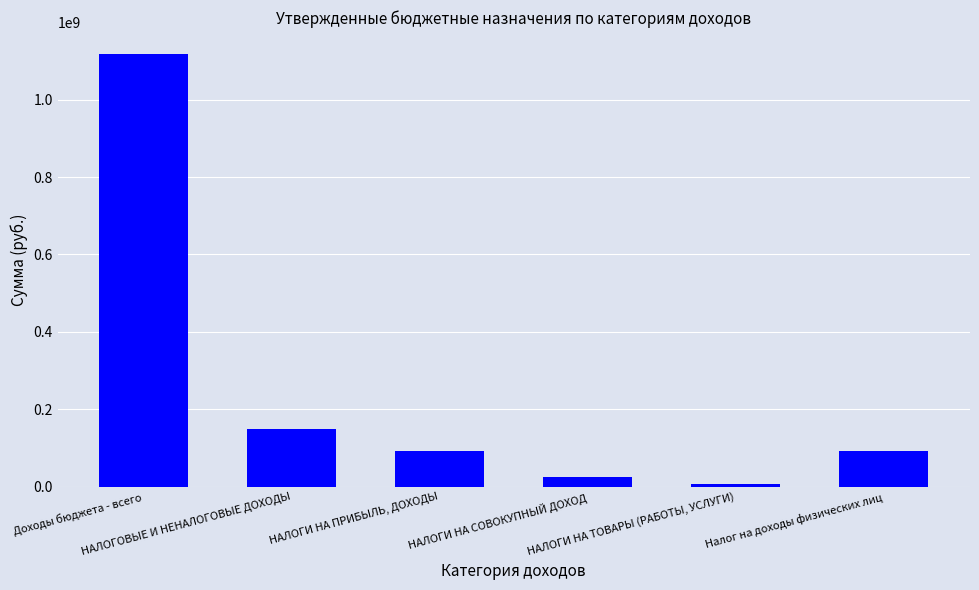

What is the difference between the second highest and minimum values?

143282000.0